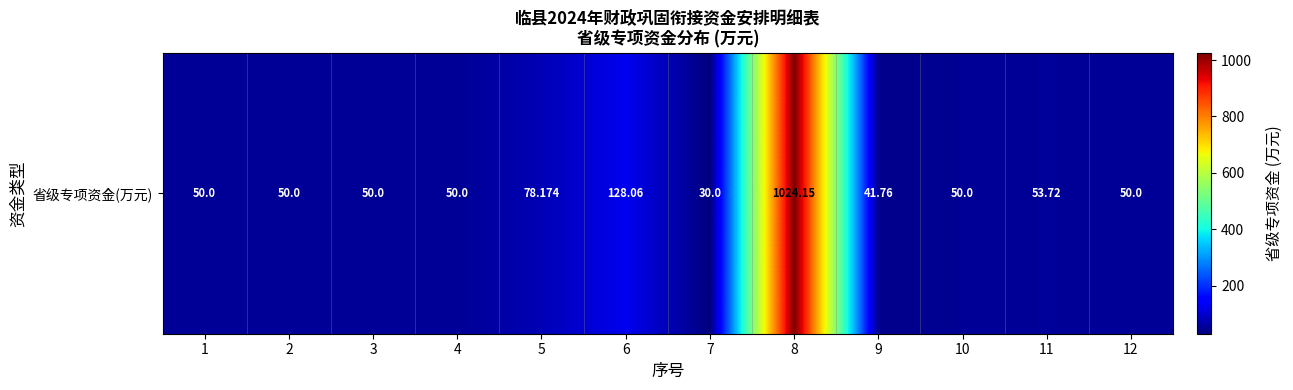

At which label does the data first exceed 50?

5